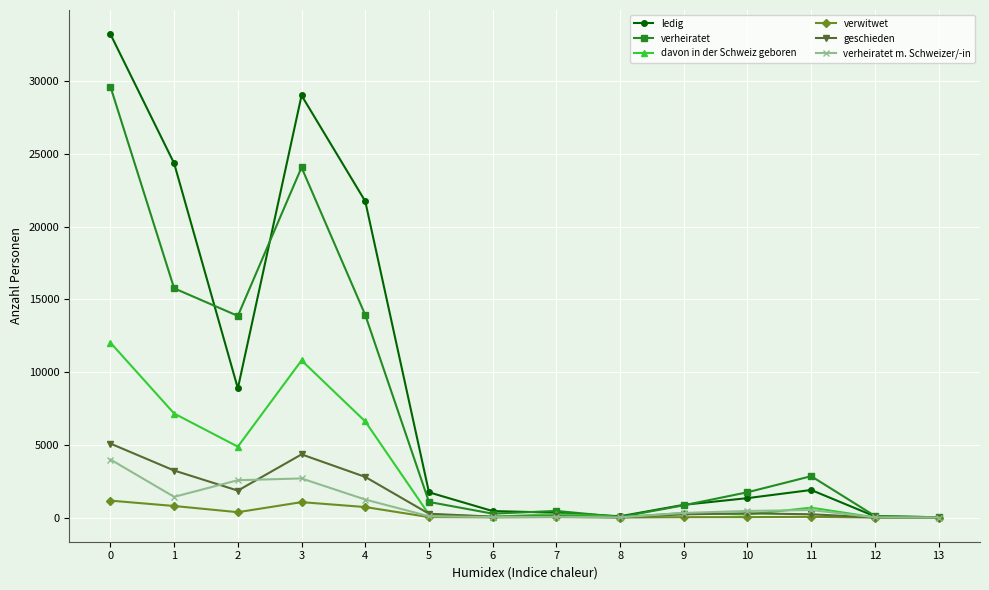

What is the value of the verwitwet point at the 12th from the left?

49